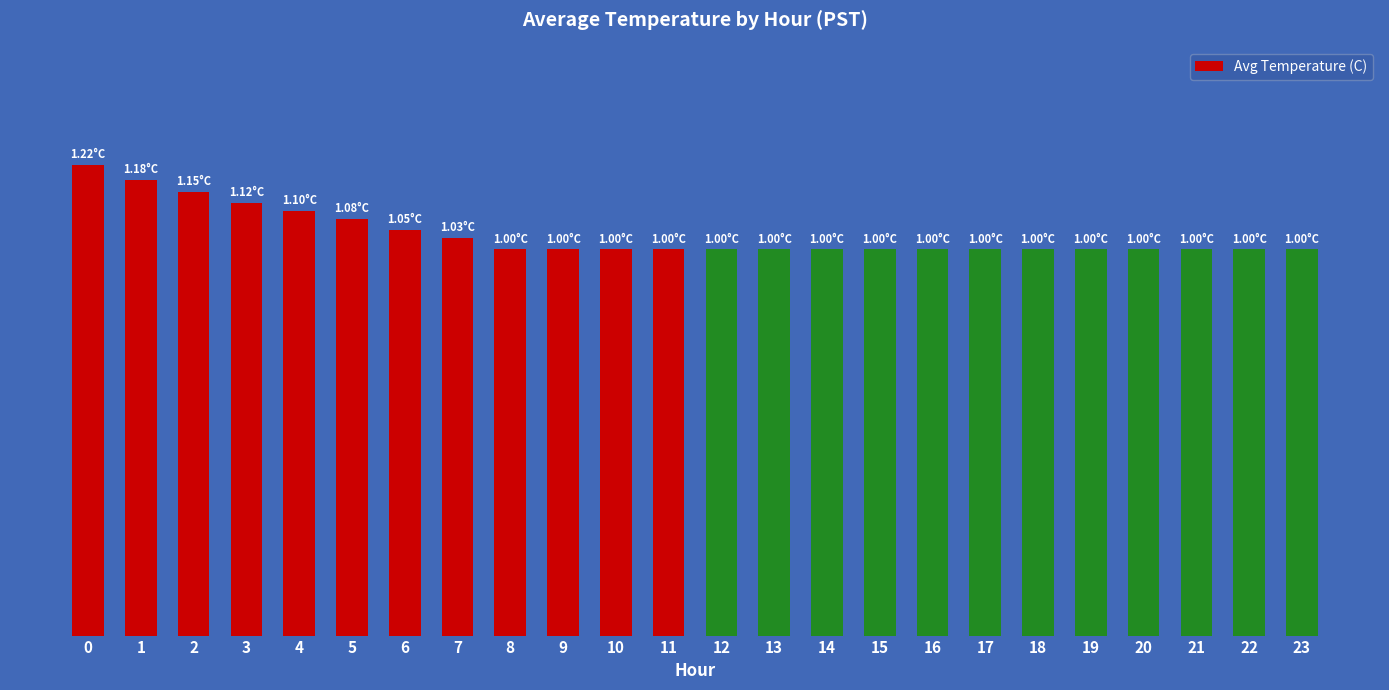

Reading right to left, what are all the values shown in this chart?

1.0	1.0	1.0	1.0	1.0	1.0	1.0	1.0	1.0	1.0	1.0	1.0	1.0	1.0	1.0	1.0	1.0	1.1	1.1	1.1	1.1	1.1	1.2	1.2